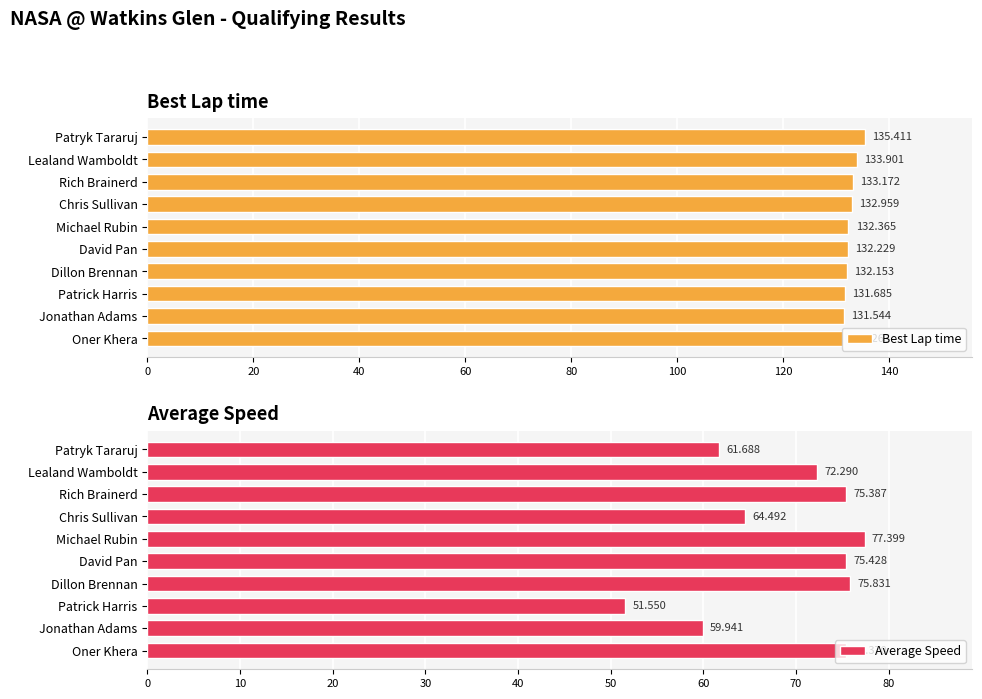

List the series in order of their peak value, highest first.

Best Lap time, Average Speed